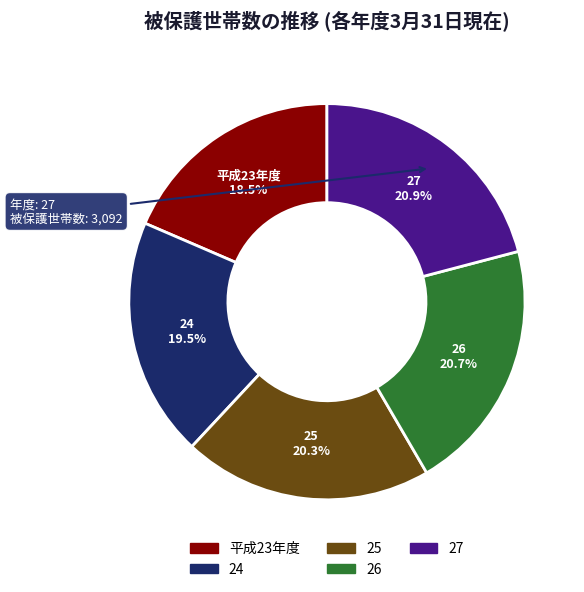

To the nearest percent, what is the average slice percentage?

20%